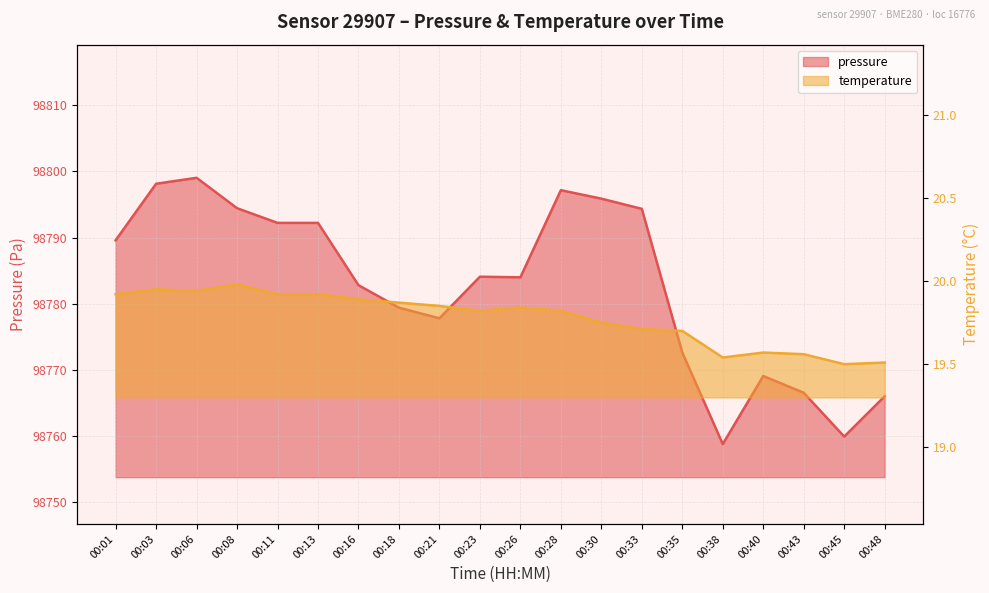

The temperature series shows 19.8 at 00:23. True or false?

True